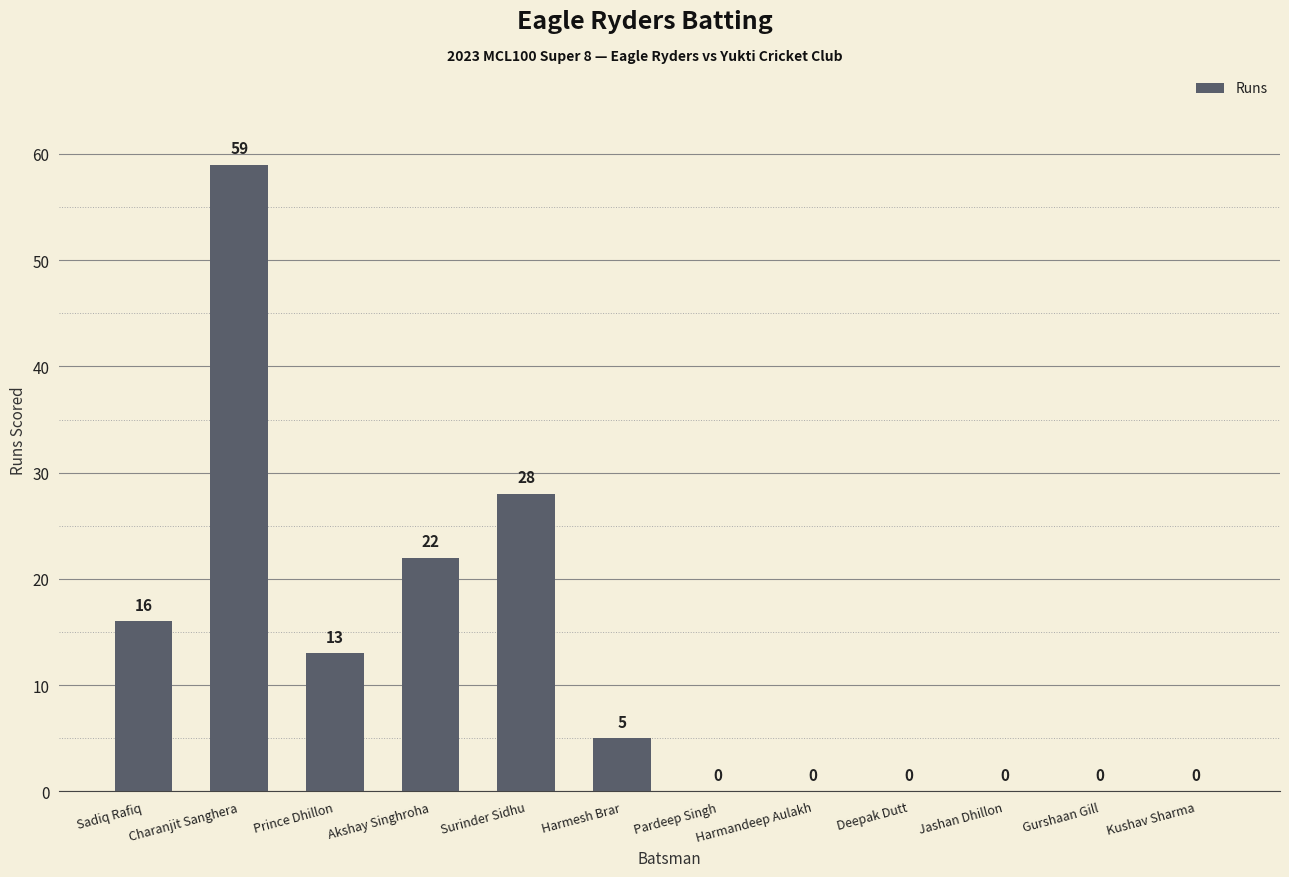

How many values are above zero?

6